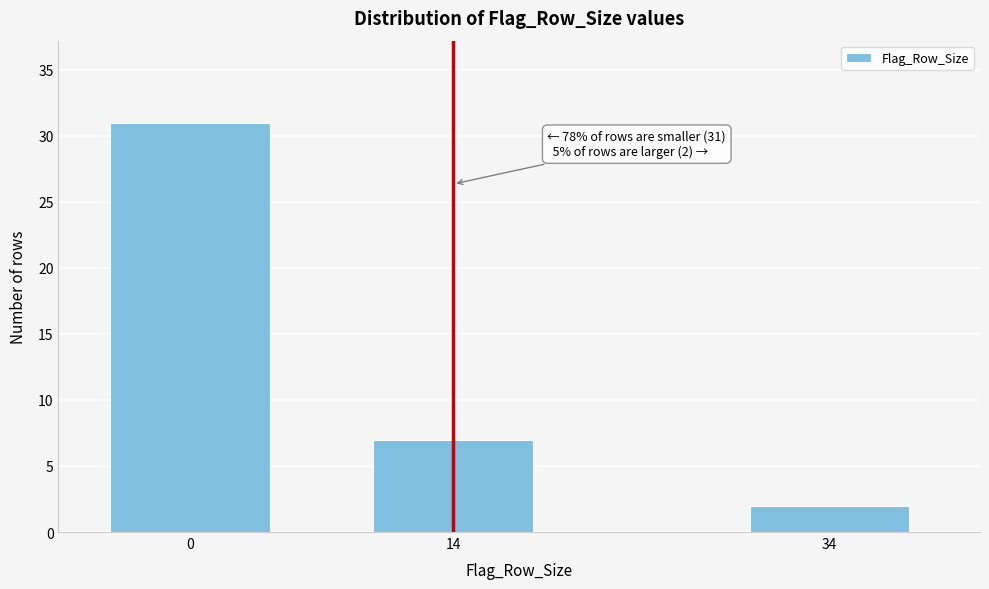

Reading right to left, list all the values displayed in this chart.

2	7	31